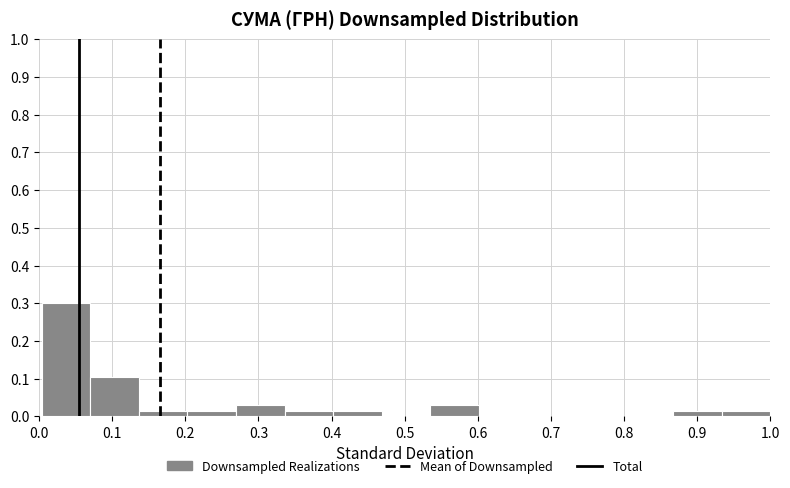

Reading left to right, list every bar in this chart as the range it spans on the x-axis followed by its height. Neither the bar edges nor the heights are printed on the chart, so give them approximately, as read against the axes.

0.00 to 0.07: 0.30
0.07 to 0.14: 0.11
0.14 to 0.20: 0.02
0.20 to 0.27: 0.02
0.27 to 0.34: 0.03
0.34 to 0.40: 0.02
0.40 to 0.47: 0.02
0.47 to 0.54: 0
0.54 to 0.60: 0.03
0.60 to 0.67: 0
0.67 to 0.73: 0
0.73 to 0.80: 0
0.80 to 0.87: 0
0.87 to 0.93: 0.02
0.93 to 1.00: 0.02